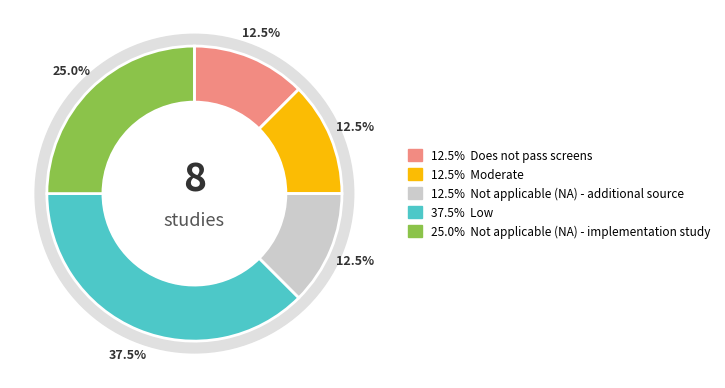

To the nearest percent, what percentage of the pie is Does not pass screens?

12%